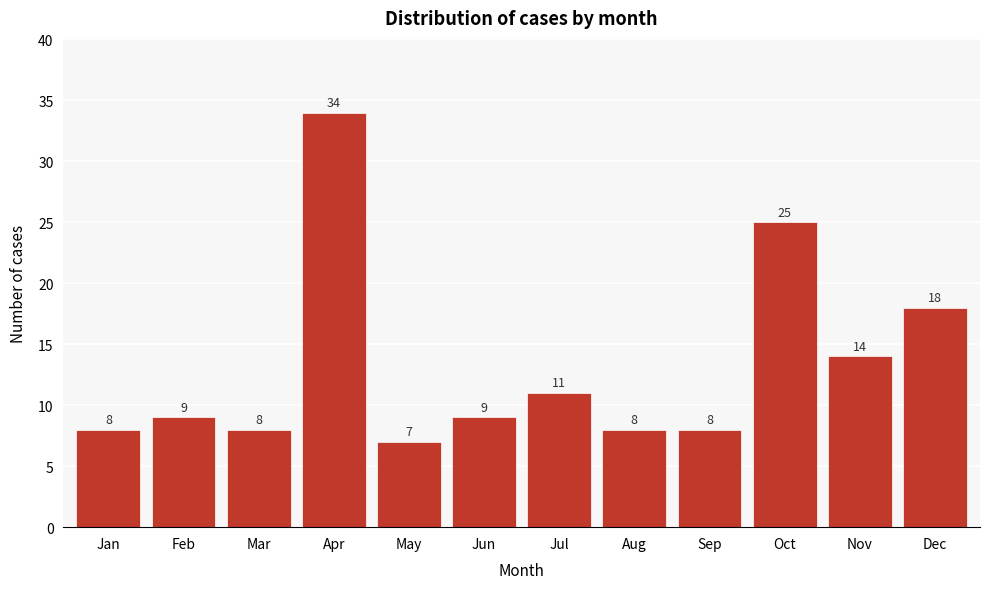

Reading left to right, extract all data points from this chart.

Jan=8	Feb=9	Mar=8	Apr=34	May=7	Jun=9	Jul=11	Aug=8	Sep=8	Oct=25	Nov=14	Dec=18